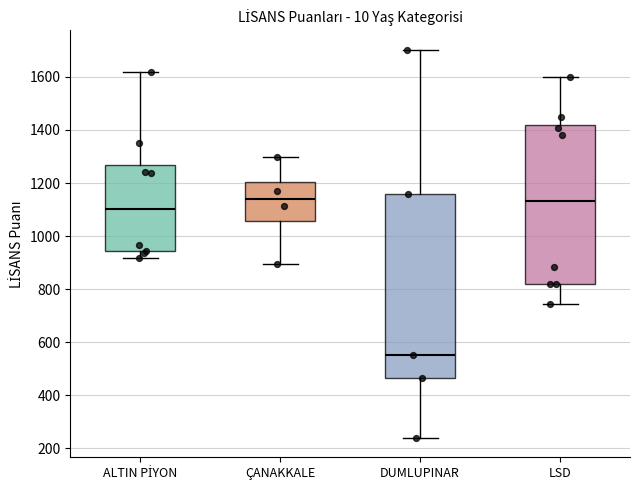

Where does the upper whisker of the box for LSD end on the y-axis? The values are not printed on the chart, so give them approximately, as read against the axis.

1600